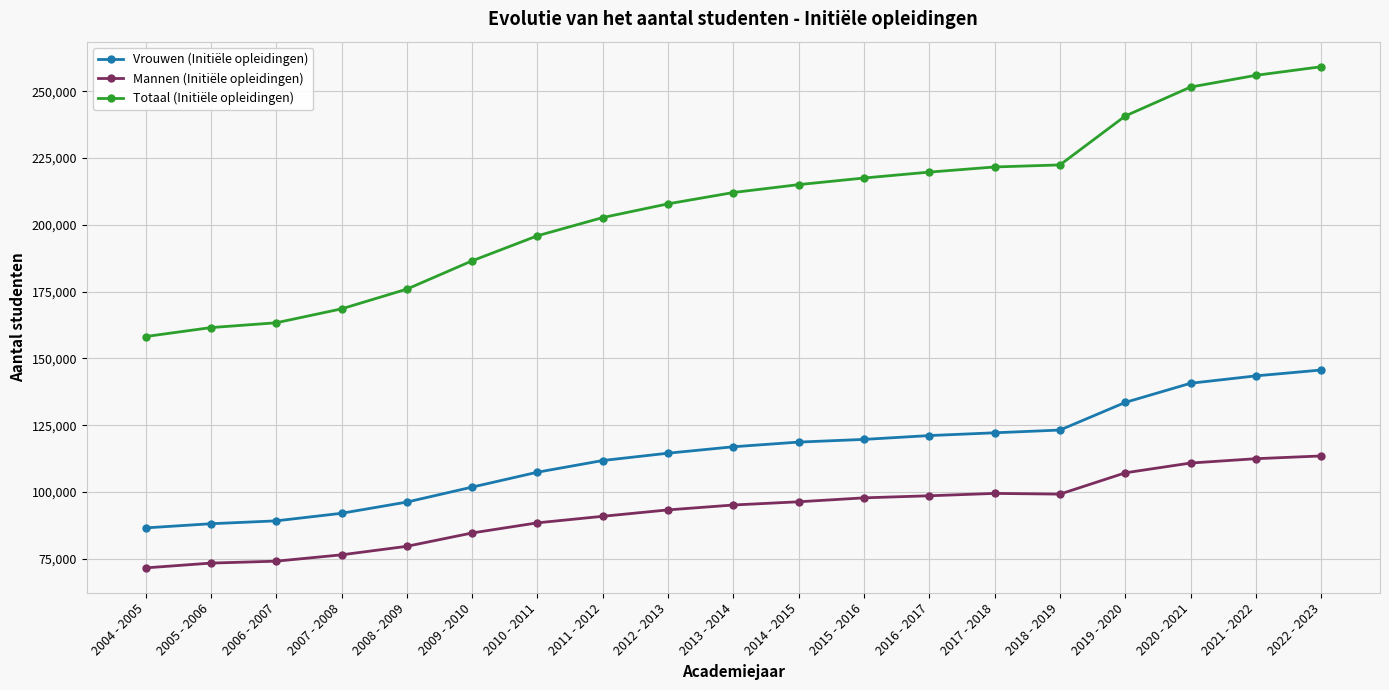

Rank the series by their maximum value, from lowest to highest.

Mannen (Initiële opleidingen), Vrouwen (Initiële opleidingen), Totaal (Initiële opleidingen)